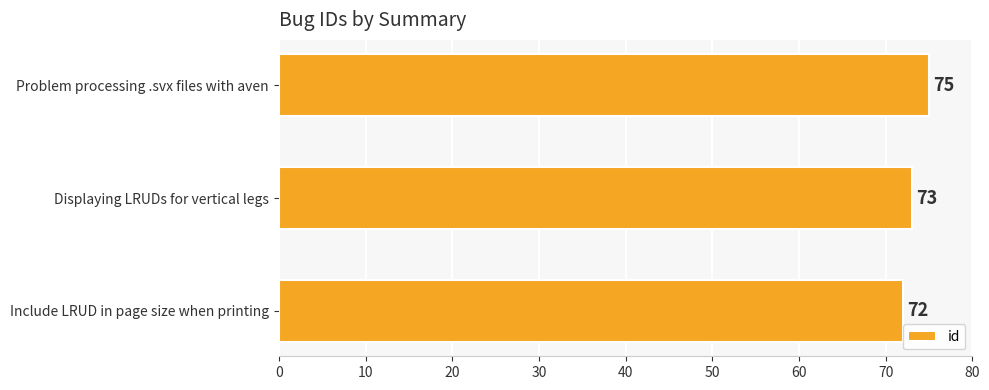

List the labels in order of value, smallest first.

Include LRUD in page size when printing, Displaying LRUDs for vertical legs, Problem processing .svx files with aven